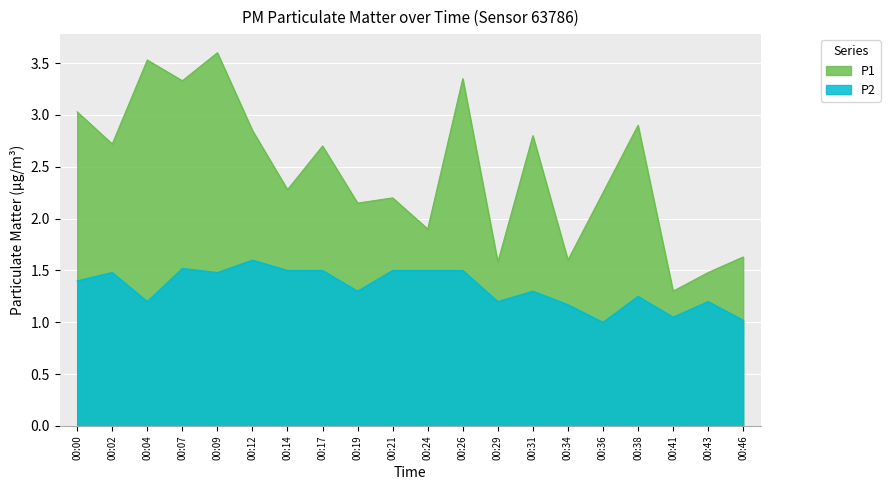

At which category is the sum across all series the highest?

00:09